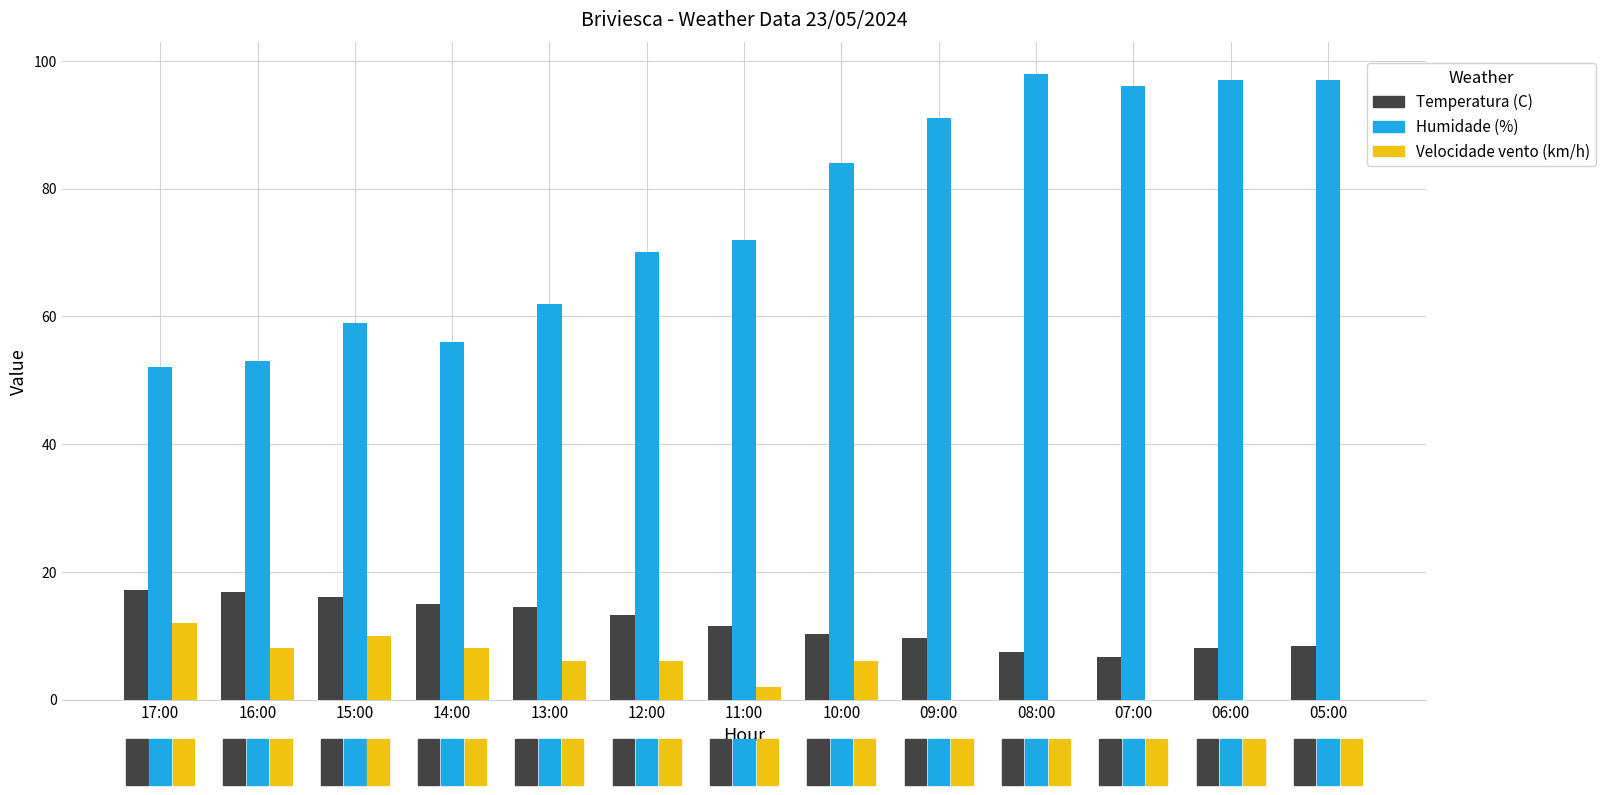

What is the total value across all series at 10:00?

100.3